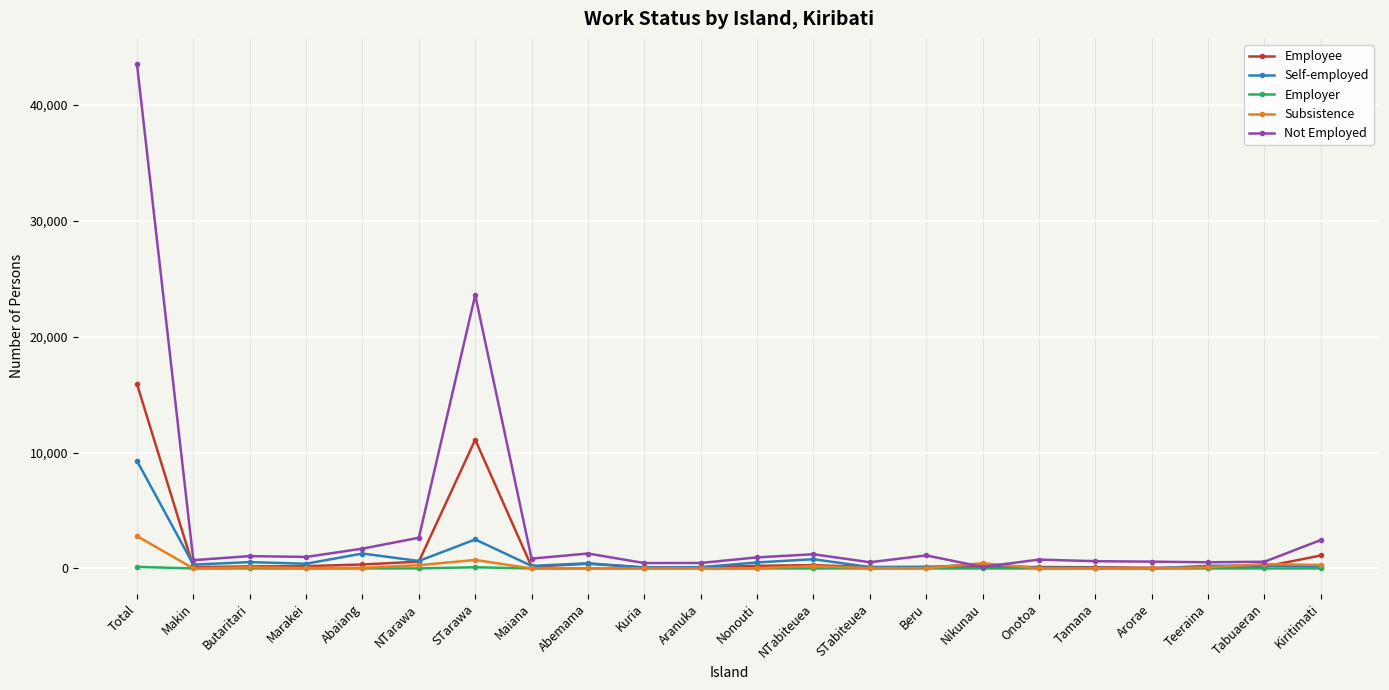

What is the lowest value of the Employee series?

58